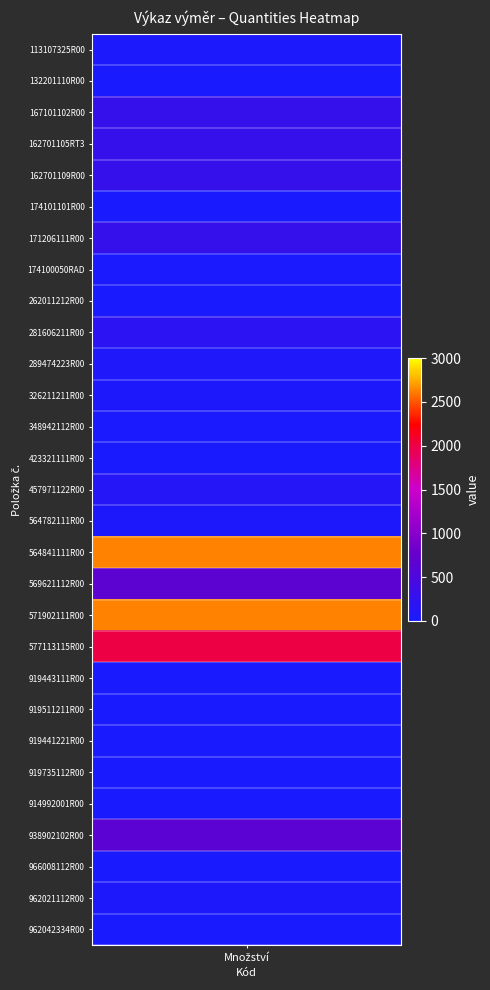

True or false: the data shows 73.9 at 14.

False